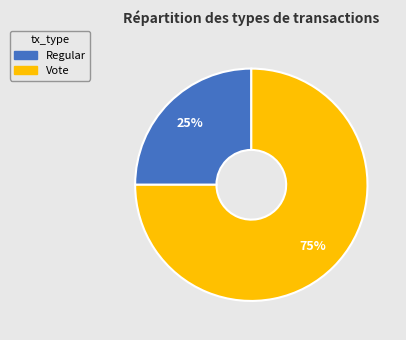

Which category accounts for the majority?

Vote